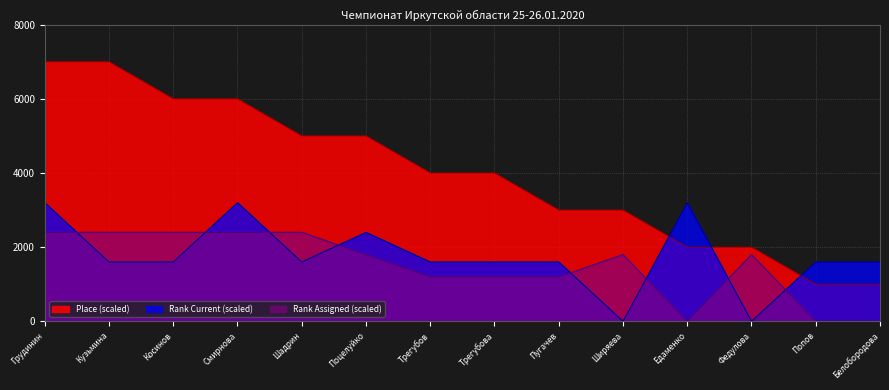

At how many categories does at least one series exceed 1221?

14